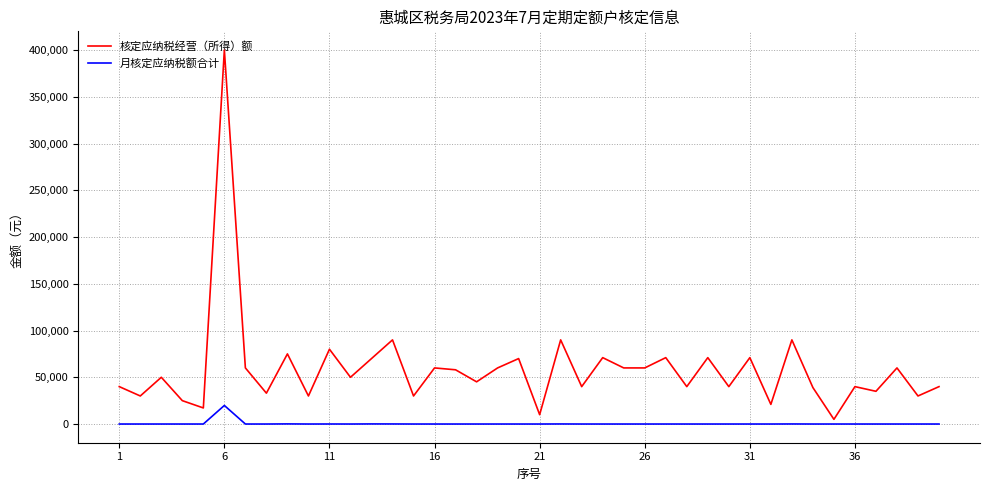

At how many categories does at least one series exceed 156469?

1